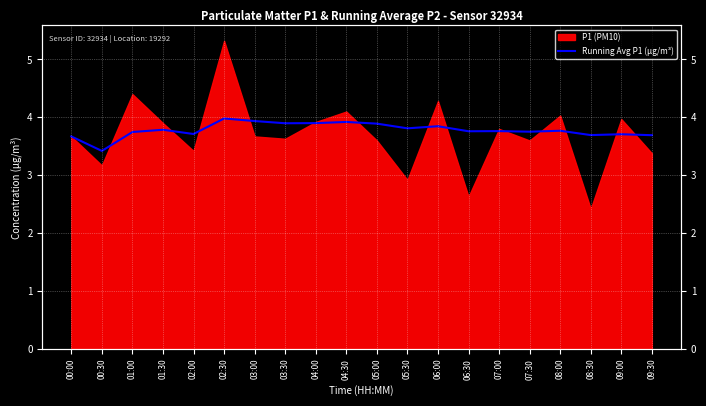

What is the label of the 16th point from the right?

02:00